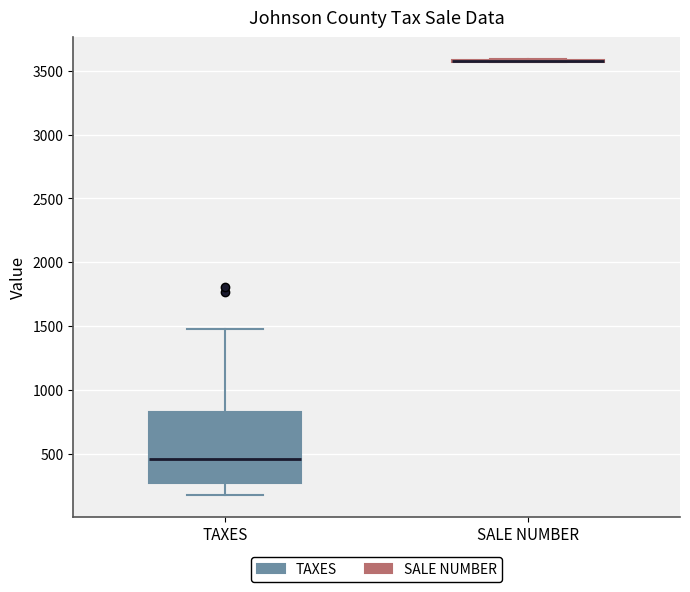

Reading left to right, read every box against the y-axis: the position of its median line, the range the box covers, and the ends of its whiskers. The values are not printed on the chart, so give them approximately, as read against the axis.

TAXES: median 450, box 250 to 800, whiskers 150 to 1500
SALE NUMBER: box collapsed to a line at 3600, whiskers 3550 to 3600